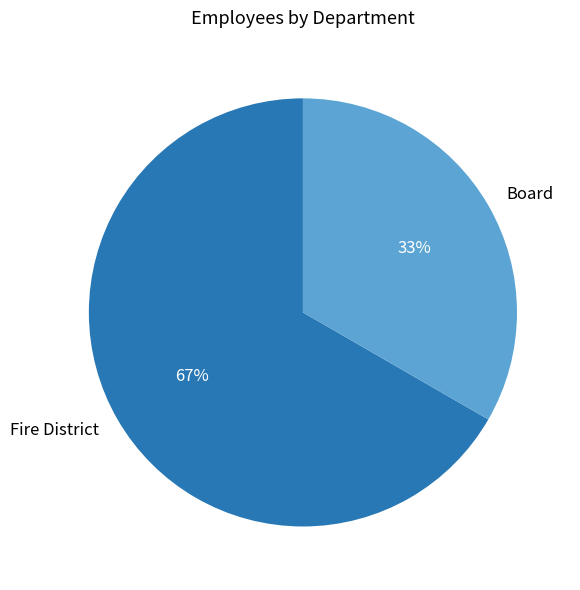

Which slice represents more than half of the pie?

Fire District